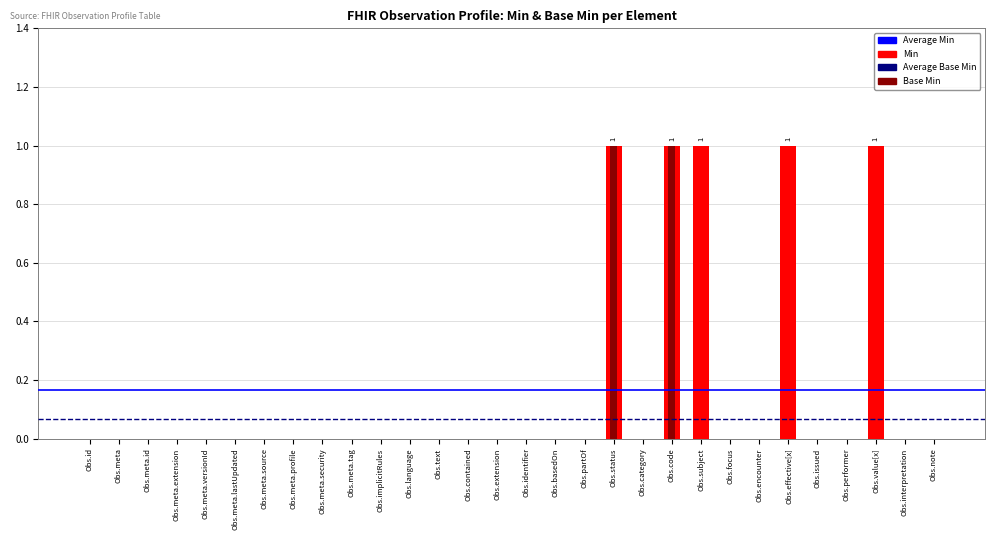

Is it true that Min equals 0 at Obs.category?

False